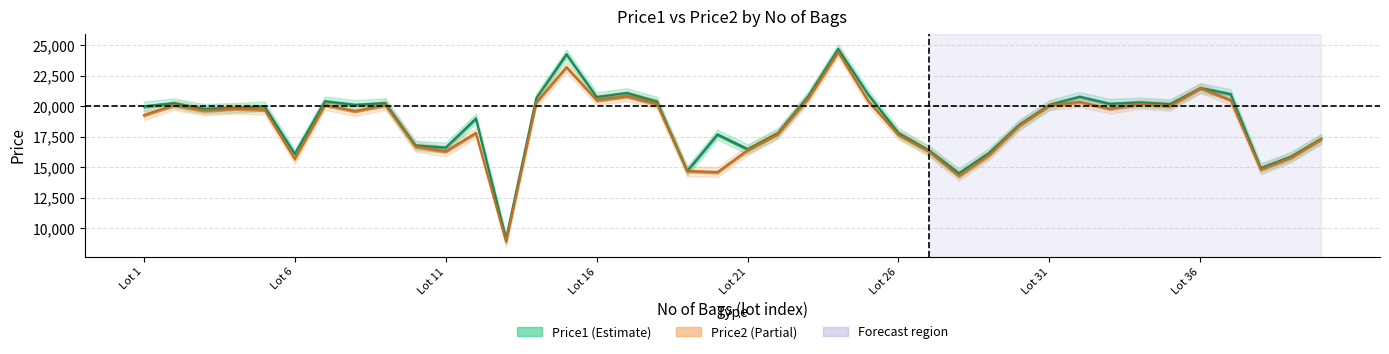

True or false: Price1 and Price2 cross at least once.

False